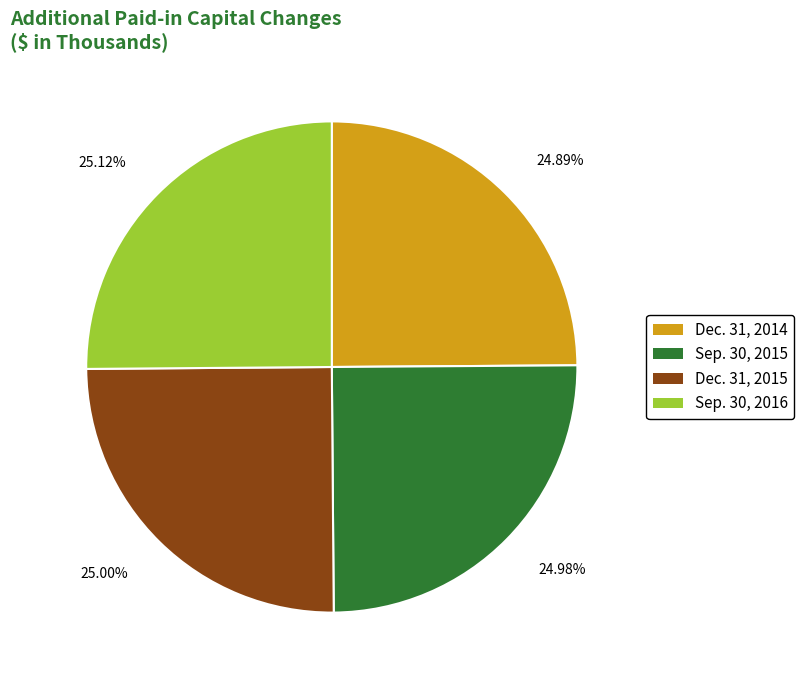

Do 24.98% and 25.00% together represent more than half of the pie?

No